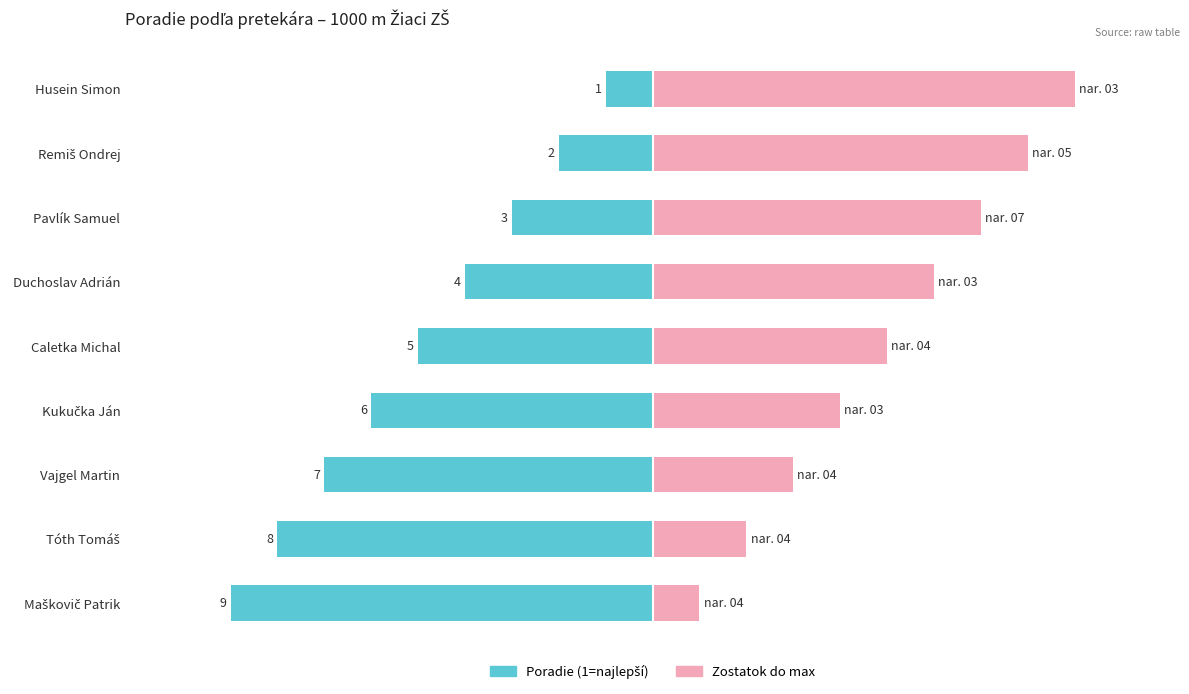

What is the difference between the maximum and minimum values in the Zostatok do max series?

0.9